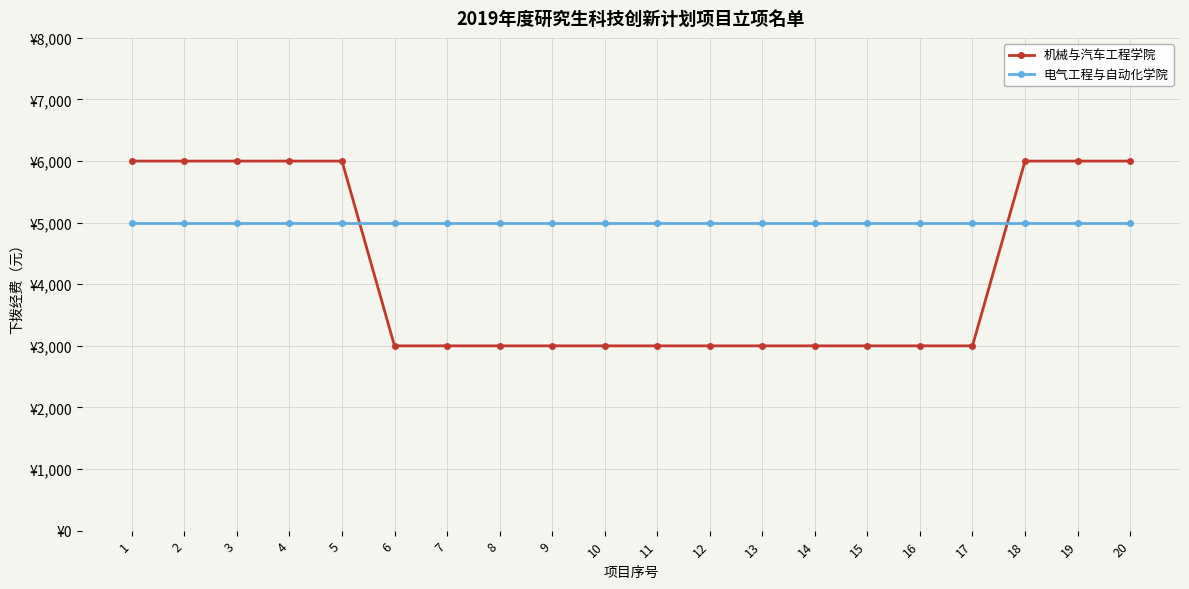

Is this an area chart (filled region under the line)?

No